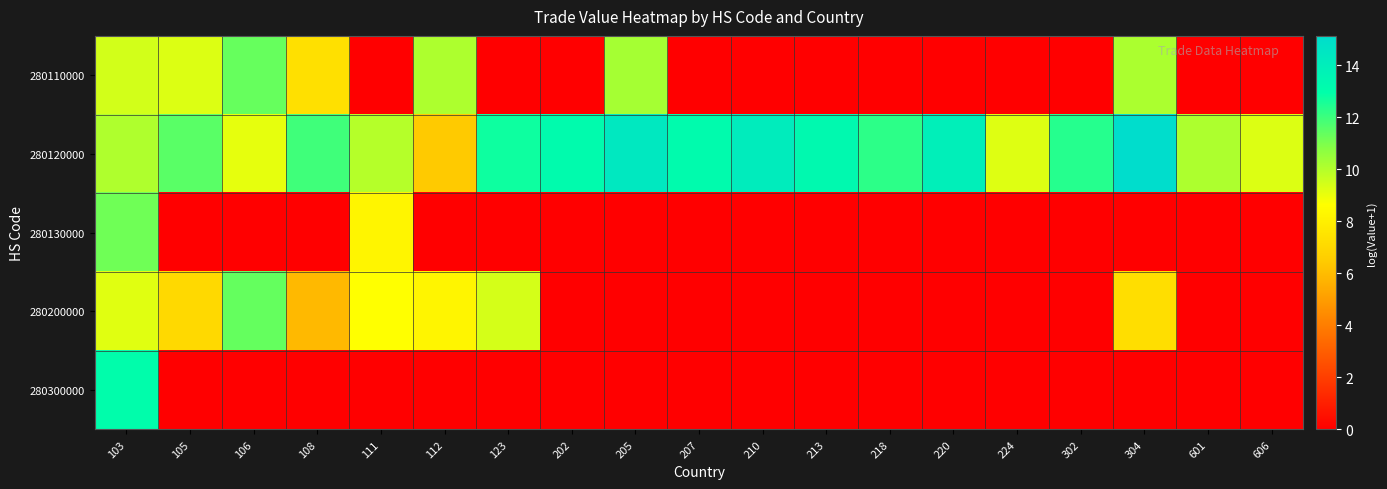

What is the difference between the highest and lowest values at 103?

3.9